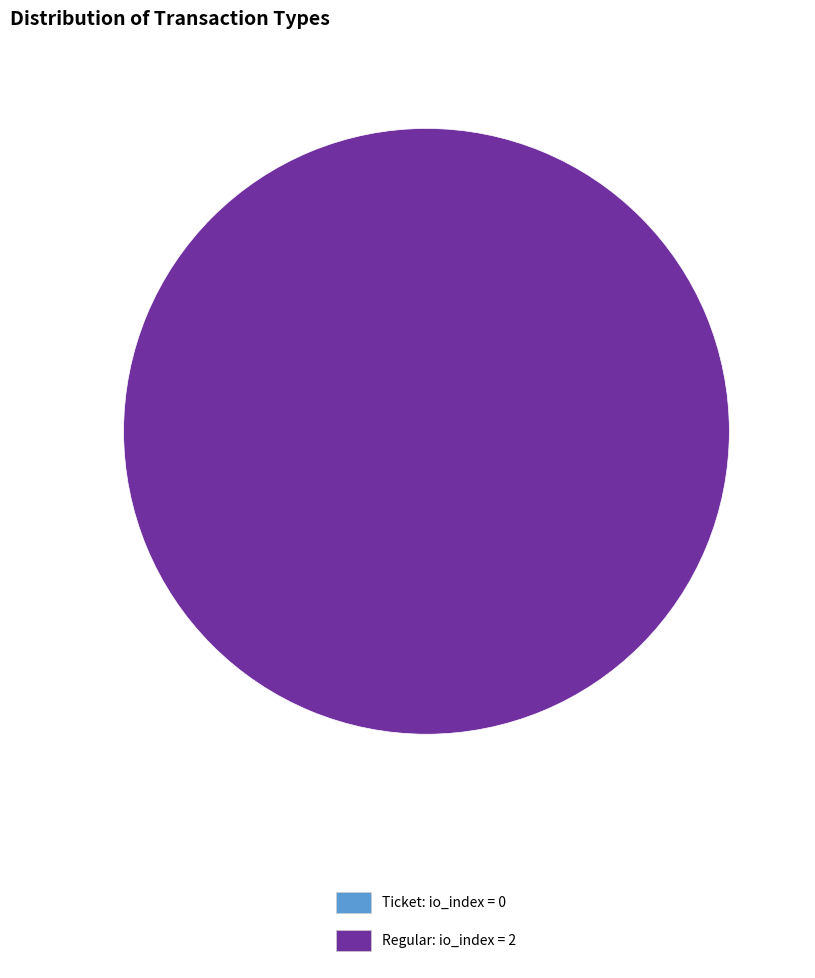

What is the smallest slice in the pie chart?

Ticket